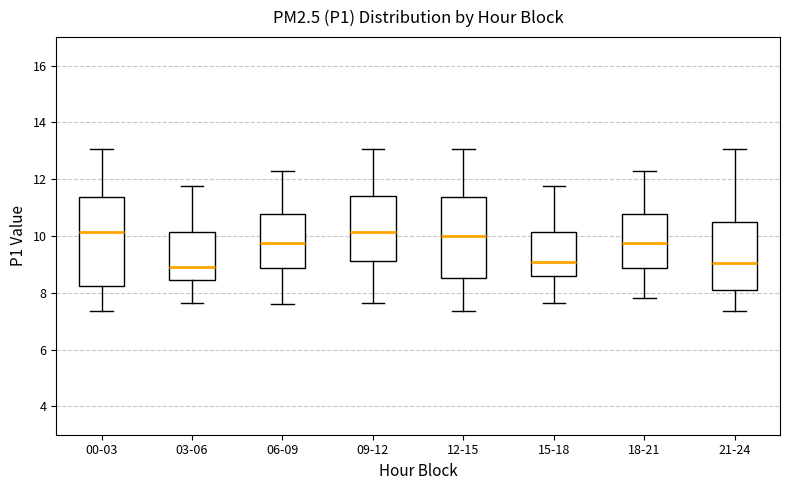

Reading left to right, read every box against the y-axis: the position of its median line, the range the box covers, and the ends of its whiskers. The values are not printed on the chart, so give them approximately, as read against the axis.

00-03: median 10.2, box 8.2 to 11.4, whiskers 7.4 to 13.0
03-06: median 9.0, box 8.4 to 10.2, whiskers 7.6 to 11.8
06-09: median 9.8, box 8.8 to 10.8, whiskers 7.6 to 12.4
09-12: median 10.2, box 9.2 to 11.4, whiskers 7.6 to 13.0
12-15: median 10.0, box 8.6 to 11.4, whiskers 7.4 to 13.0
15-18: median 9.0, box 8.6 to 10.2, whiskers 7.6 to 11.8
18-21: median 9.8, box 8.8 to 10.8, whiskers 7.8 to 12.4
21-24: median 9.0, box 8.2 to 10.4, whiskers 7.4 to 13.0